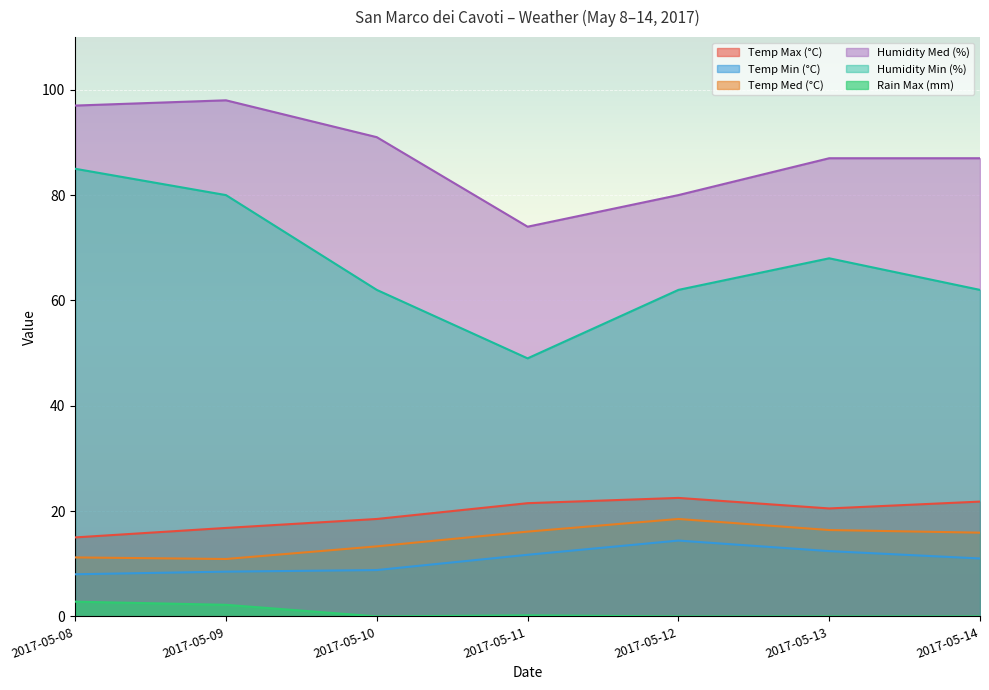

Between 2017-05-10 and 2017-05-14, which series saw the biggest shift?

Humidity Med (%)